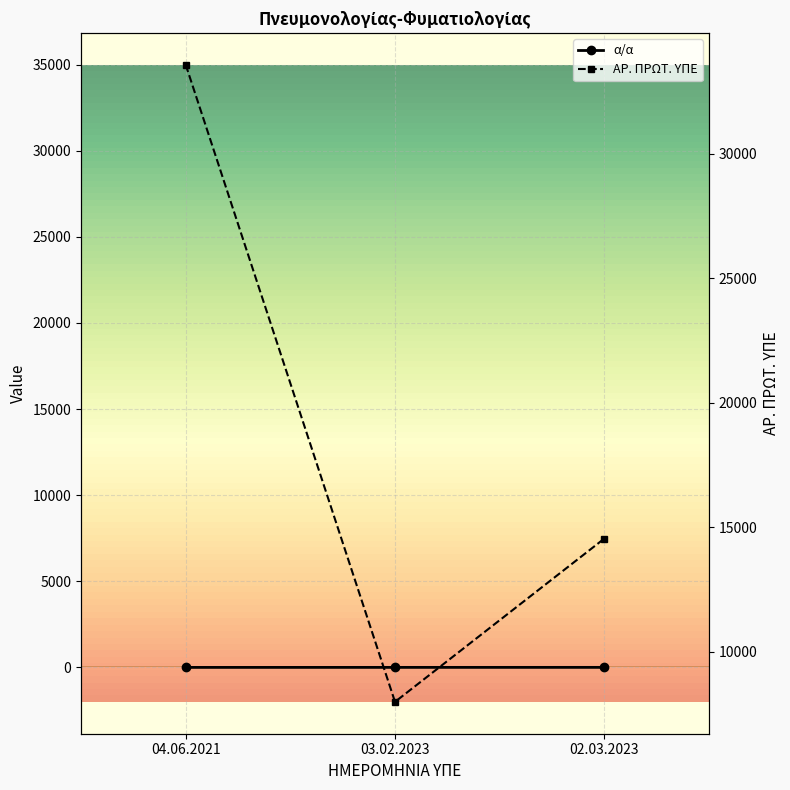

Rank the series by their average value, from lowest to highest.

α/α, ΑΡ. ΠΡΩΤ. ΥΠΕ